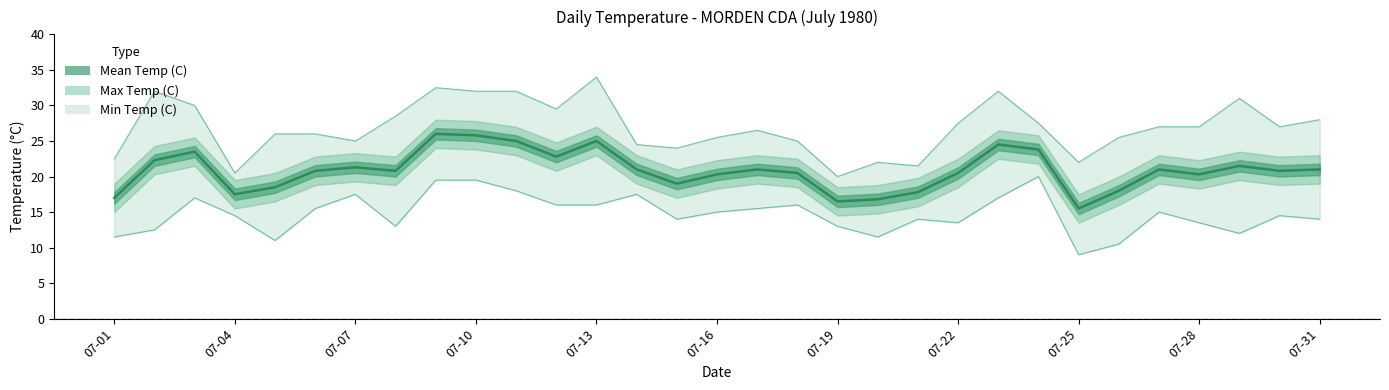

Is the value of Max Temp (C) at 16 greater than the value of Mean Temp (C) at 19?

Yes